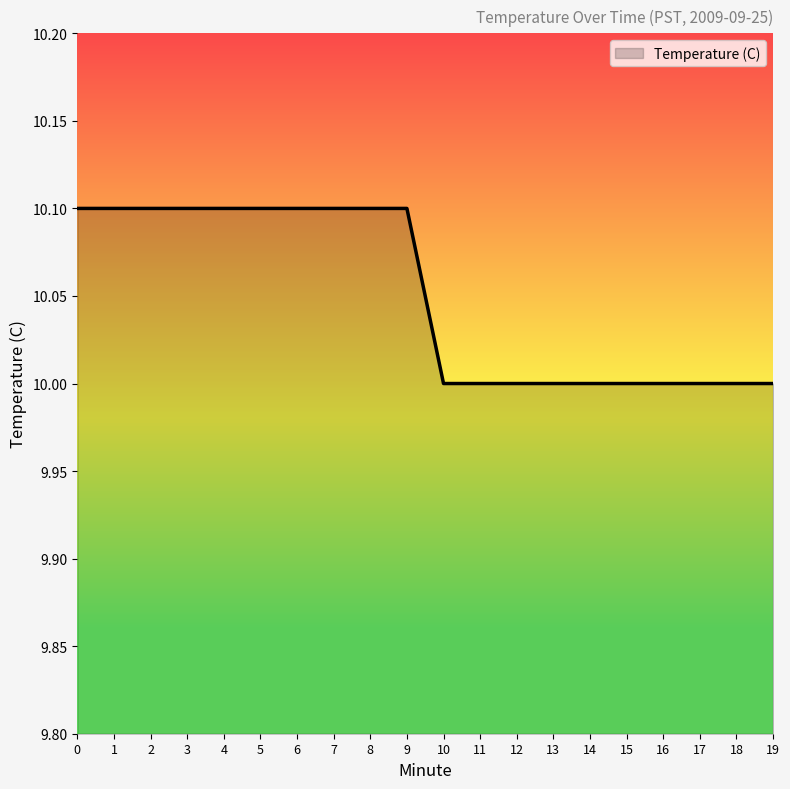

Which has a higher value, 14 or 3?

3